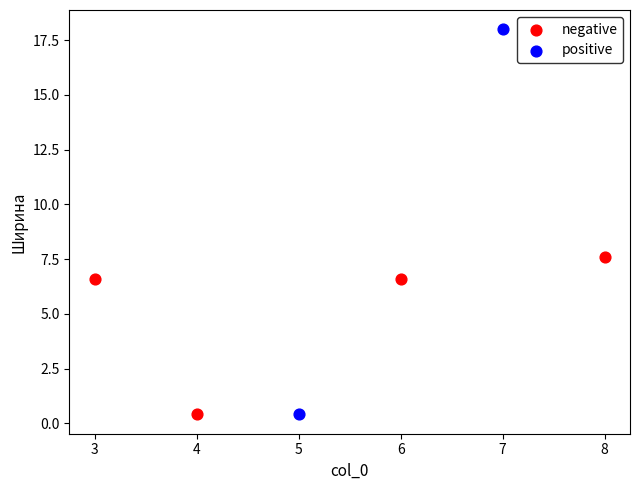

What are all the series names shown in the legend?

negative, positive